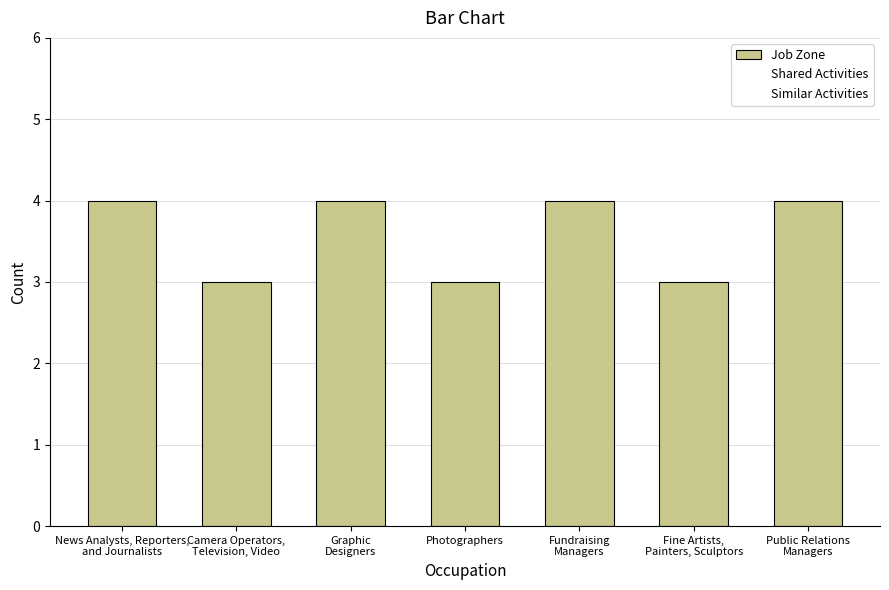

Reading left to right, what are all the values shown in this chart?

4	3	4	3	4	3	4